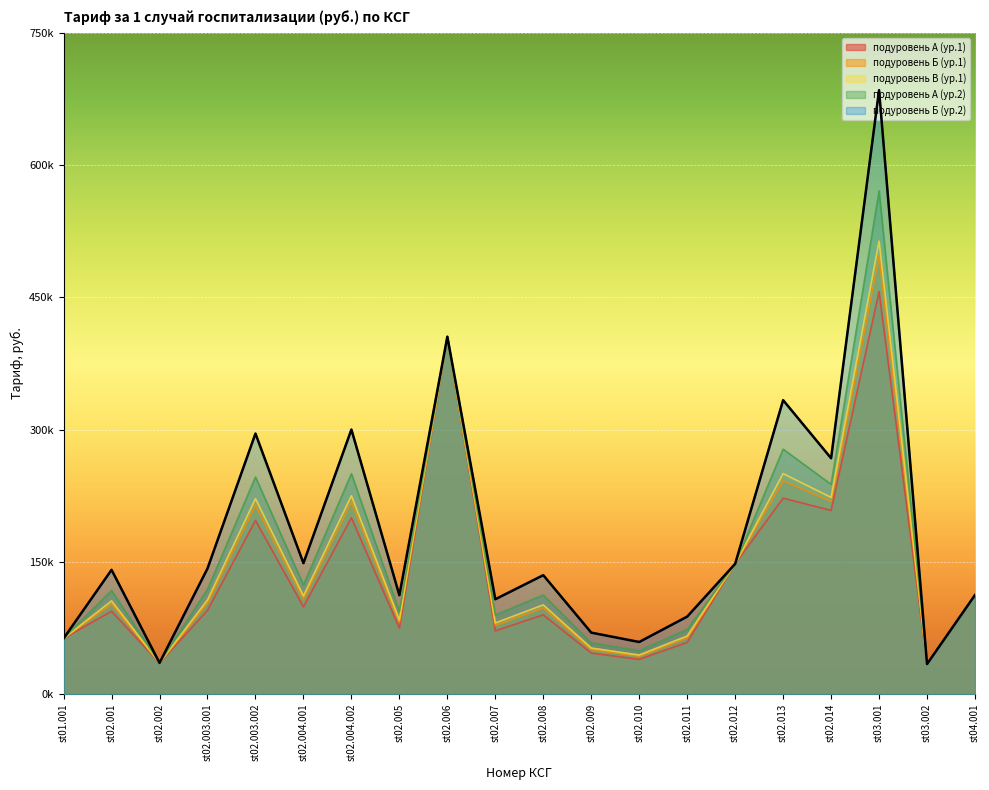

Between st02.001 and st02.013, which series saw the biggest shift?

подуровень Б (ур.2)